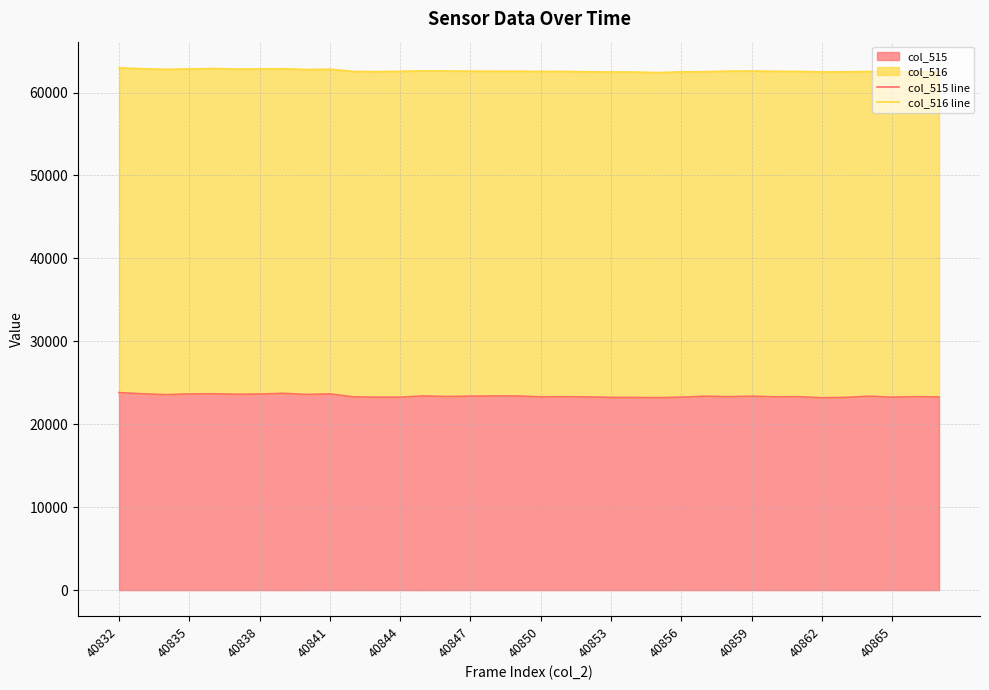

Which series has the largest total across all categories?

col_516 line